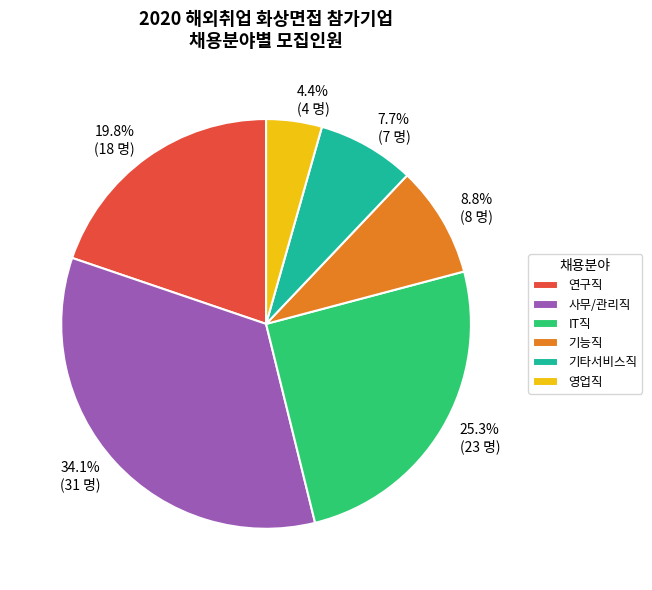

How many slices are in this pie chart?

6